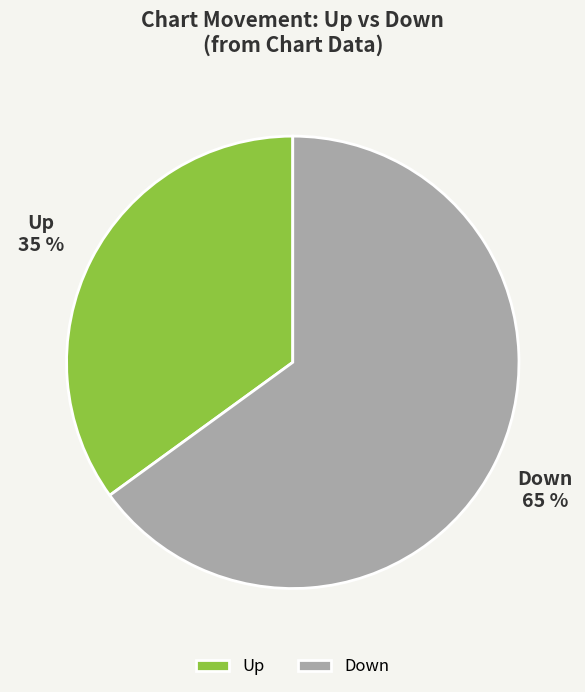

How many segments does this pie chart have?

2